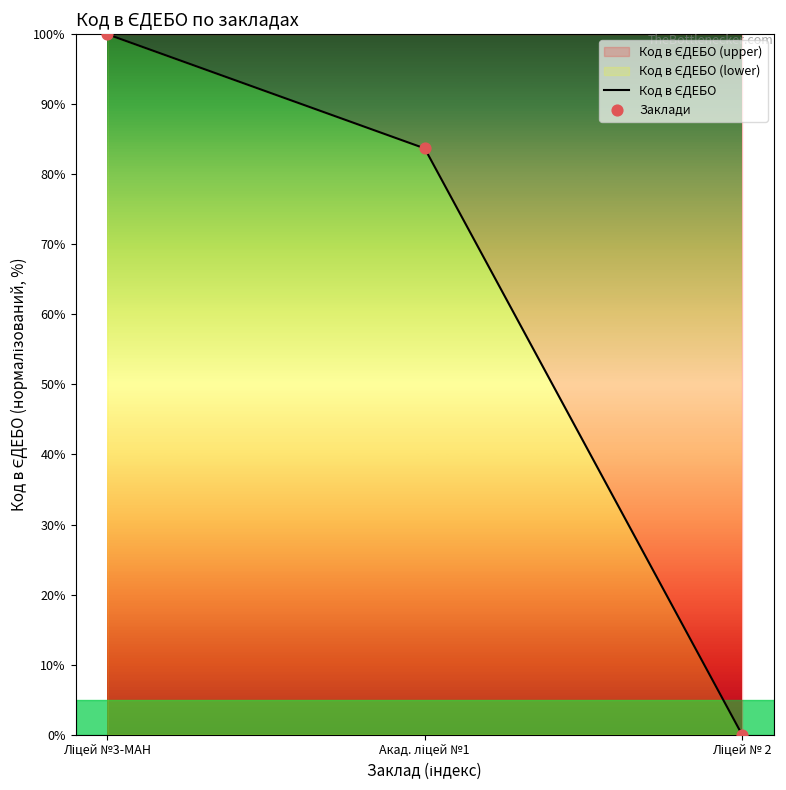

What is the change in value from Ліцей №3-МАН to Акад. ліцей №1?

-16.3